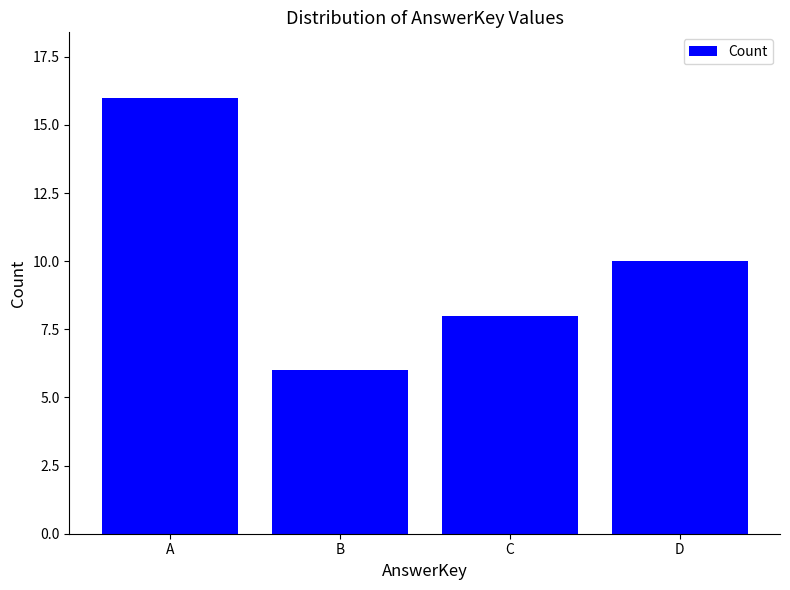

At which label is the value closest to 11?

D